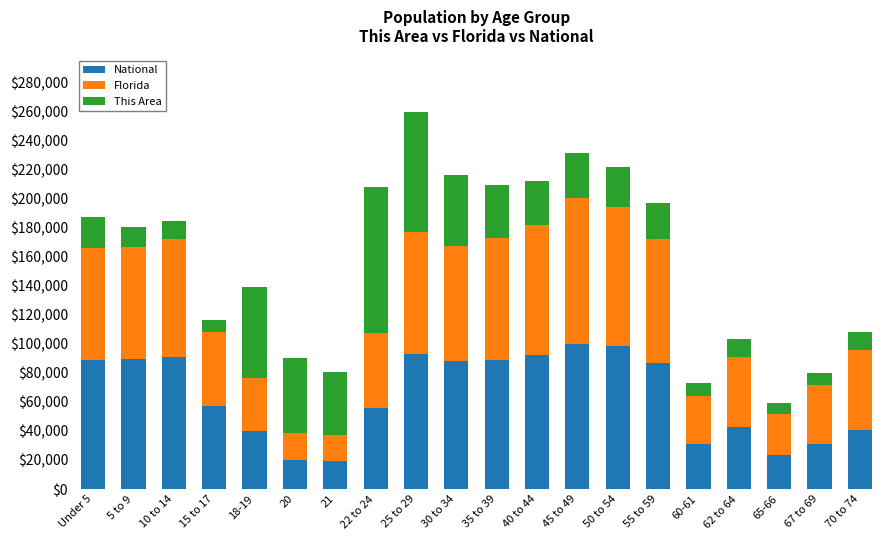

What is the sum of the National values at 70 to 74 and 45 to 49?

140857.5